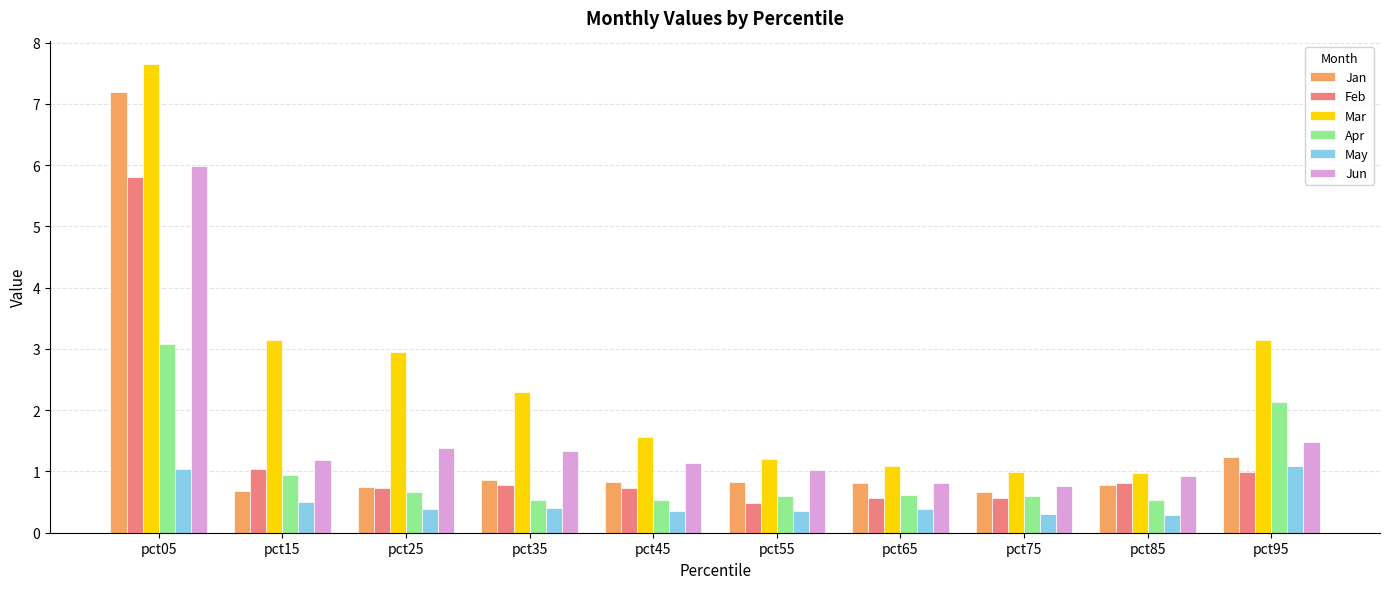

What is the total value across all series at pct35?

6.2